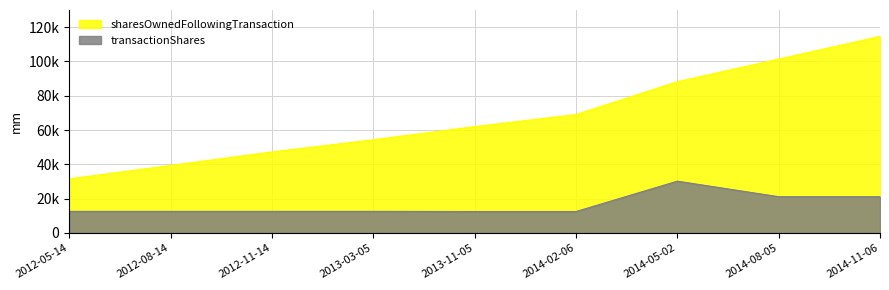

Where does the transactionShares series first go above 12620?

2013-03-05